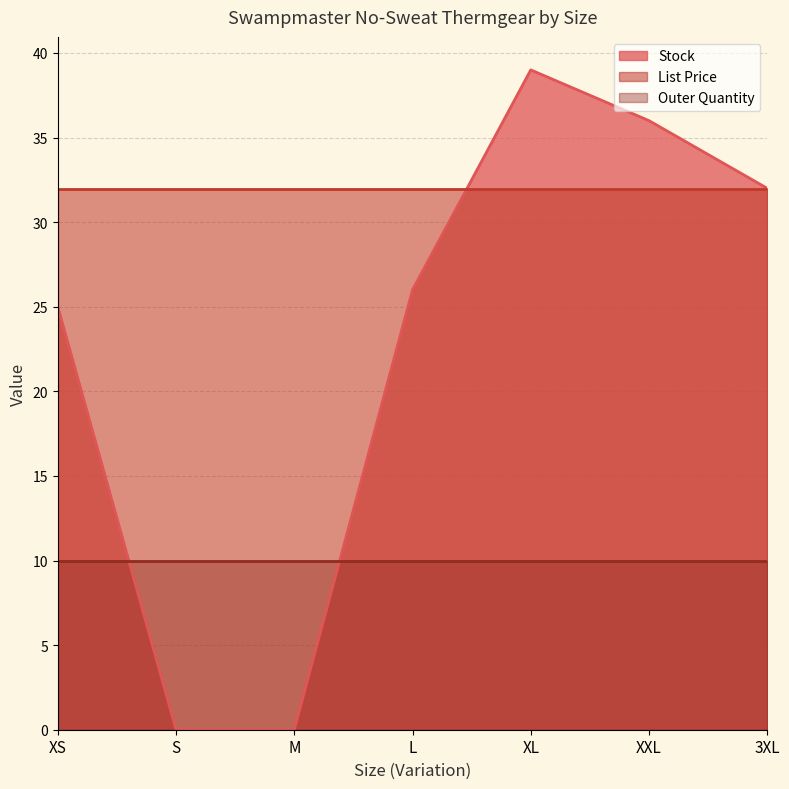

Rank the series by their maximum value, from lowest to highest.

Outer Quantity, List Price, Stock